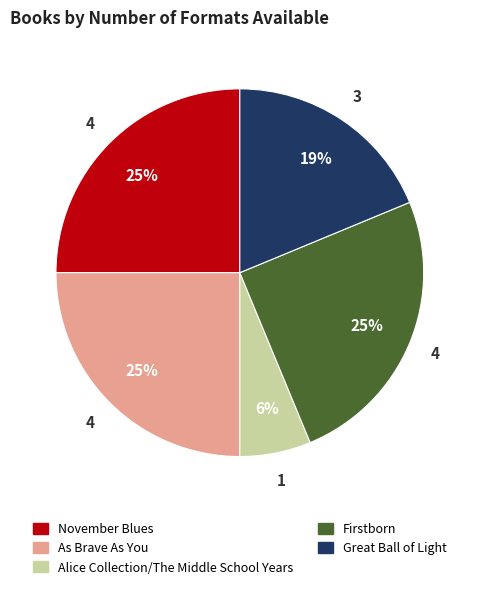

Is there a majority slice in this chart?

No